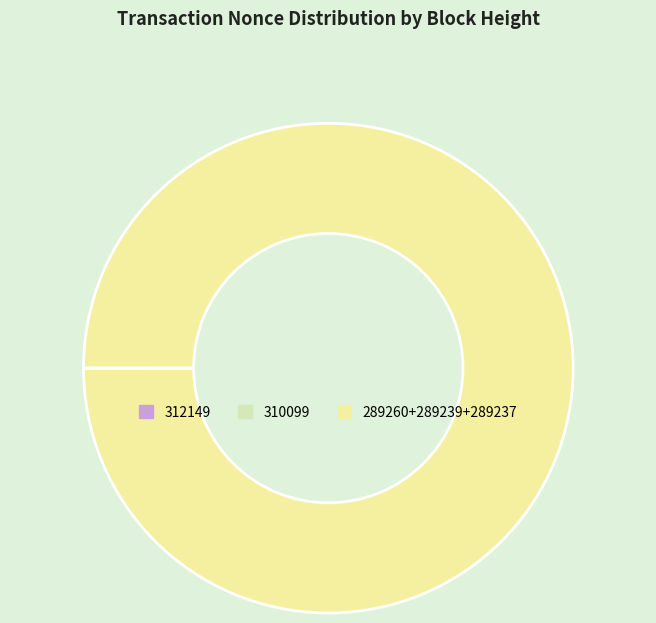

True or false: 289260+289239+289237 accounts for 90% of the total.

False